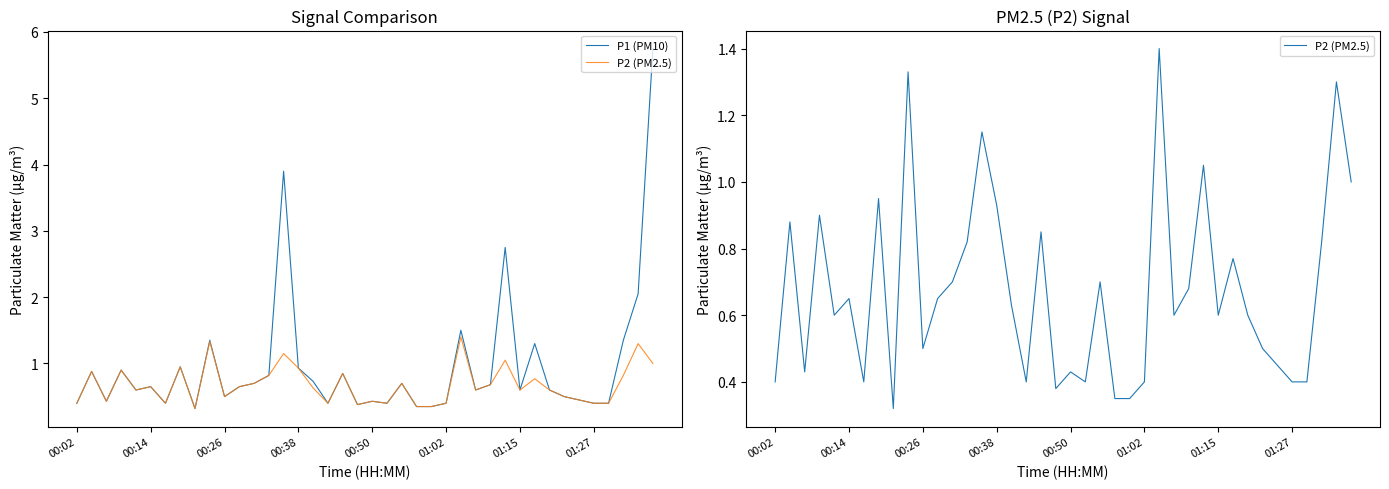

What is the label of the 1st point from the left?

00:02